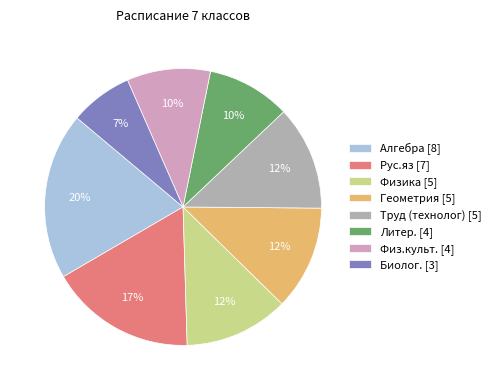

Is the sum of Геометрия [5] and Литер. [4] greater than half?

No